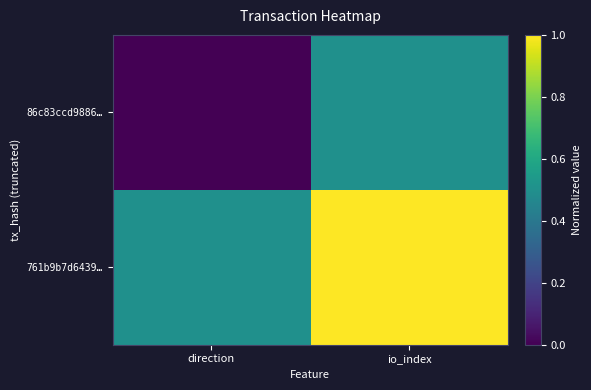

Reading right to left, transcribe all the data shown in this chart.

86c83ccd9886…: io_index=0.5	direction=0.0
761b9b7d6439…: io_index=1.0	direction=0.5